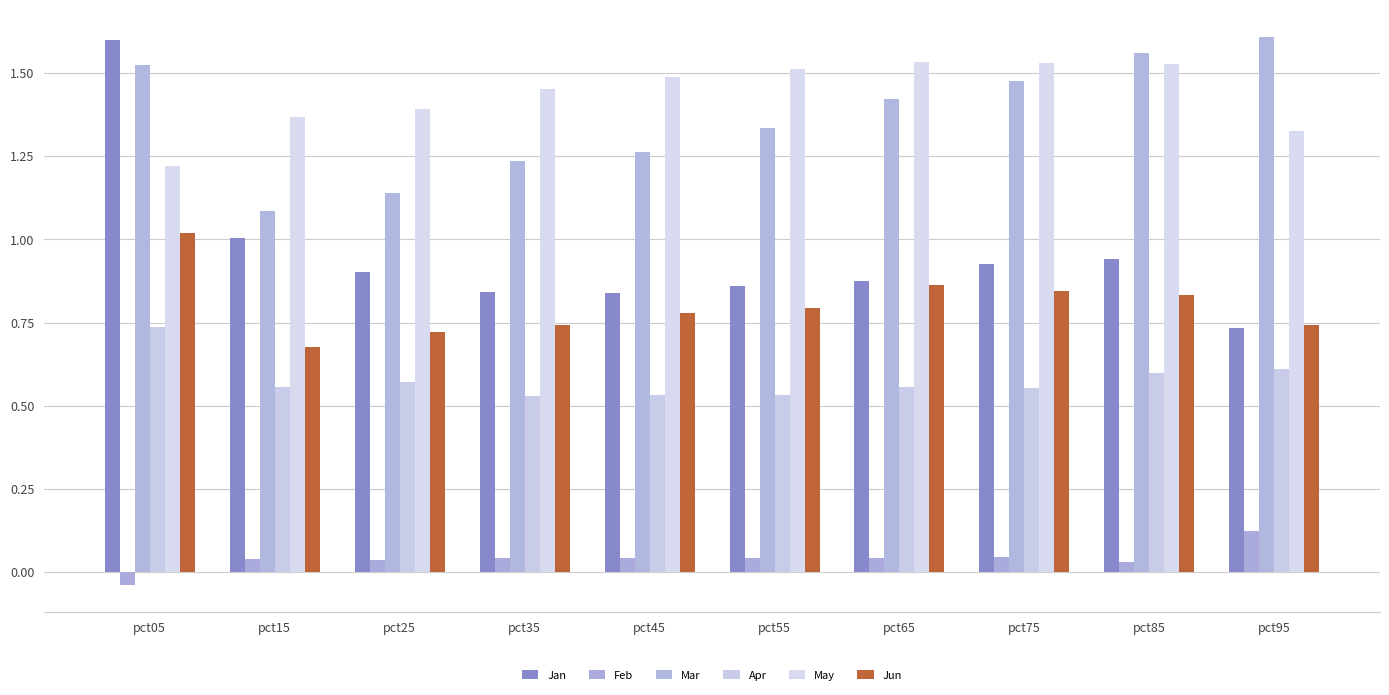

What are all the series names shown in the legend?

Jan, Feb, Mar, Apr, May, Jun